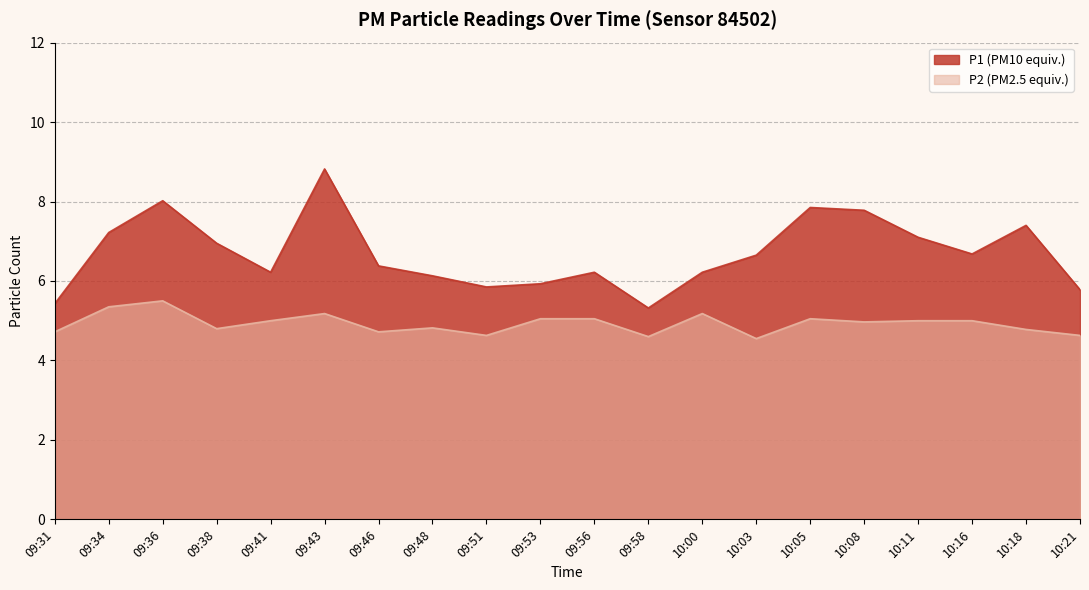

The P1 series shows 6.7 at 10:16. True or false?

True